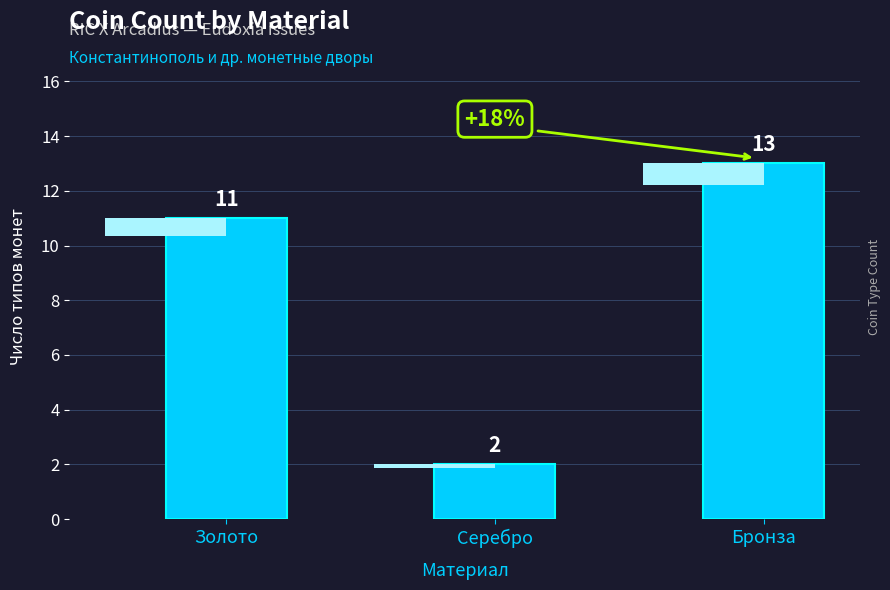

What is the sum of the values at Серебро and Золото?

13